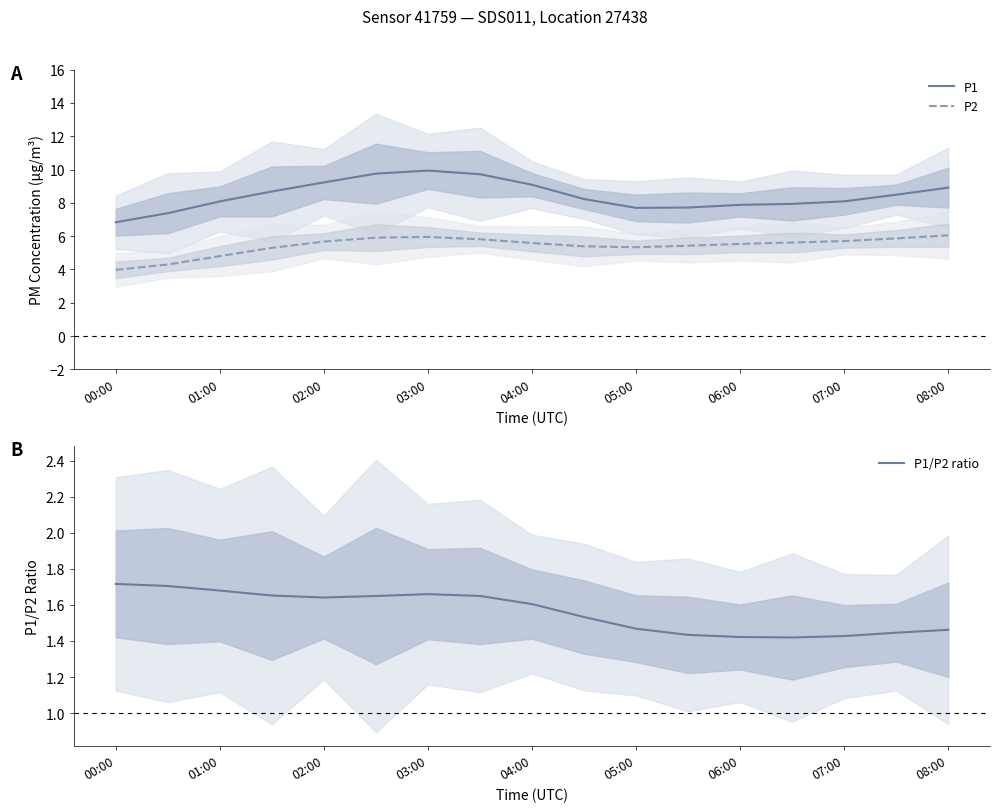

What value does the P1 series have at 01:00?

8.1